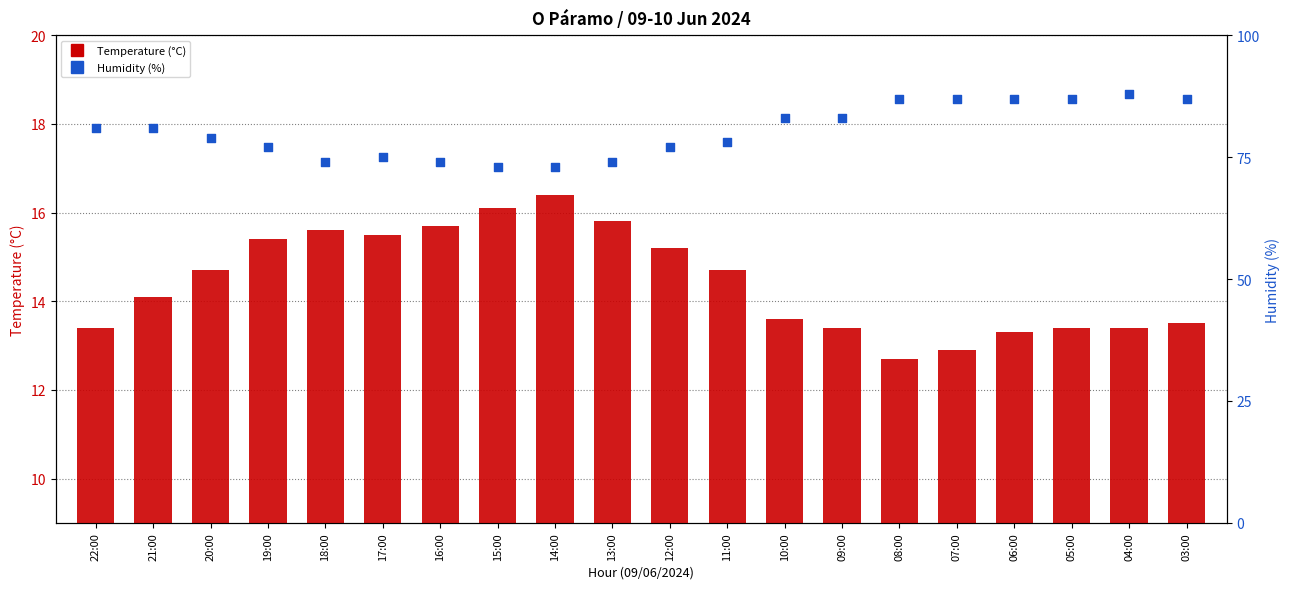

Which series has the widest spread of Y values?

Humidity (%)